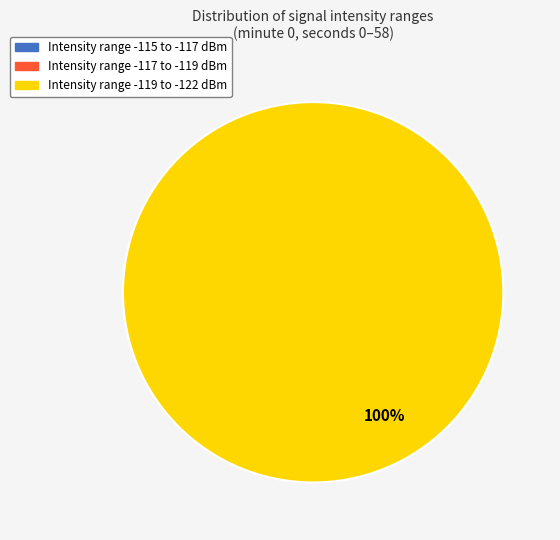

The 44 slice represents 9% of the pie. True or false?

False